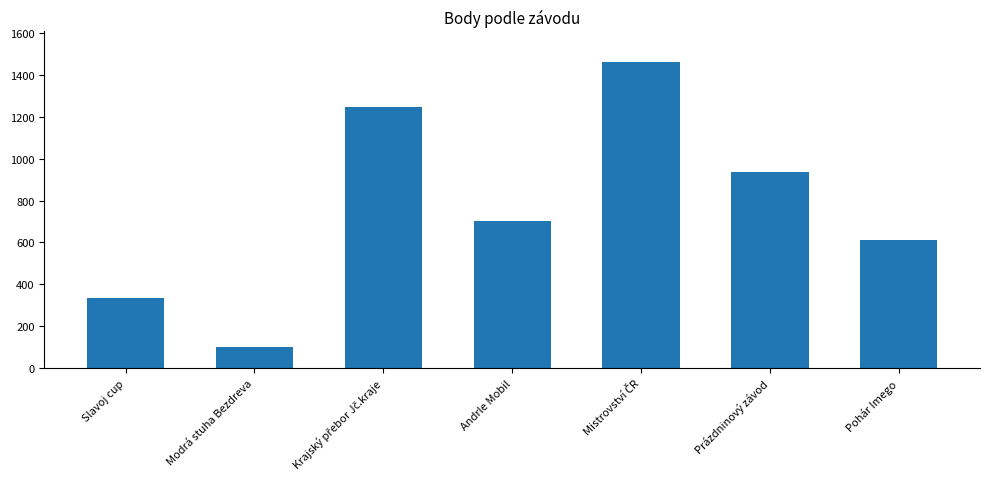

At which label is the value closest to 781?

Andrle Mobil